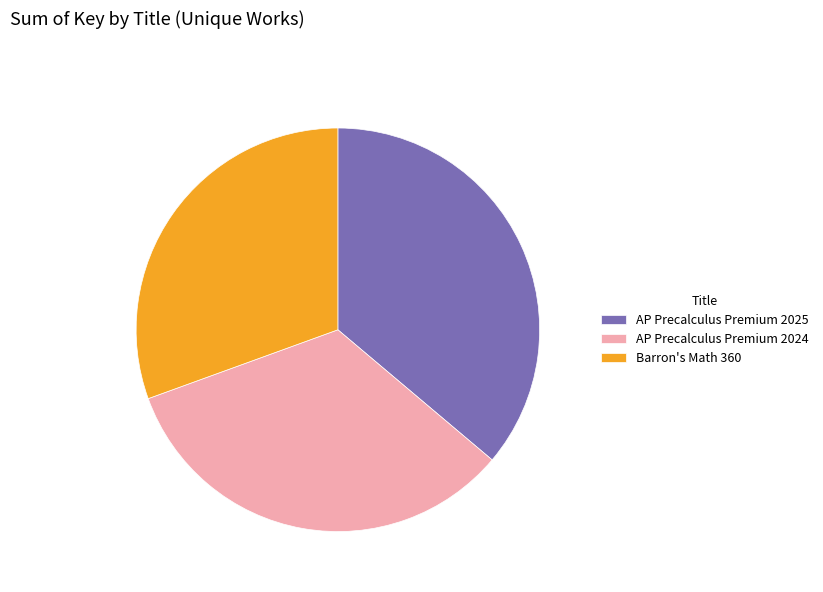

Is Barron's Math 360 the majority of the pie?

No